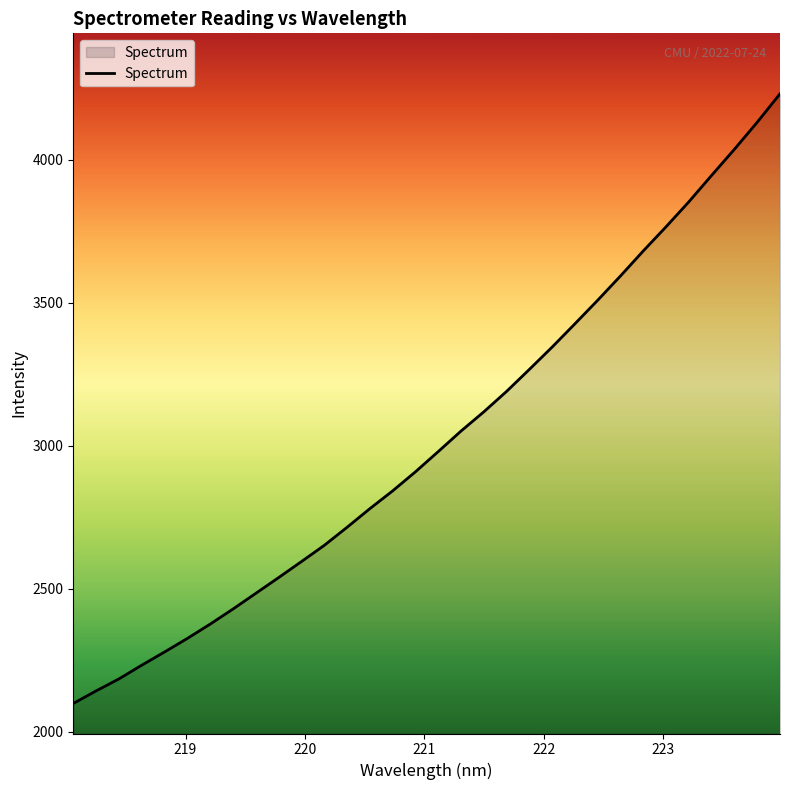

Reading left to right, what are all the values shown in this chart?

2098.7	2142.7	2184.6	2232.6	2278.7	2326.2	2376.2	2429.0	2483.8	2538.8	2594.7	2651.4	2714.6	2779.8	2841.9	2908.6	2979.4	3051.1	3118.3	3189.8	3266.7	3344.9	3426.2	3508.6	3593.5	3680.9	3765.4	3852.5	3945.0	4036.1	4130.6	4229.7